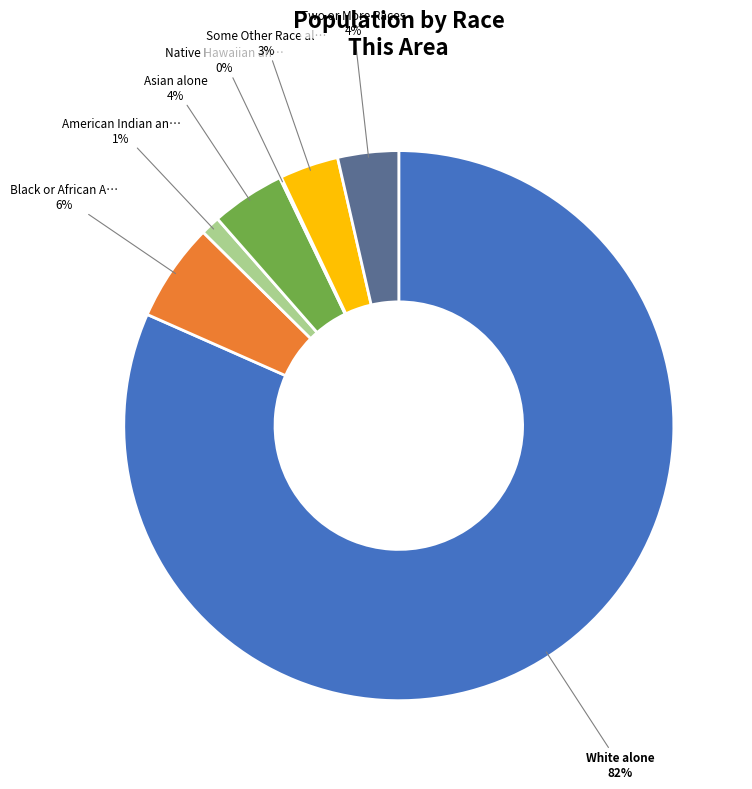

To the nearest percent, what is the difference between the largest and smallest slice percentages?

82%